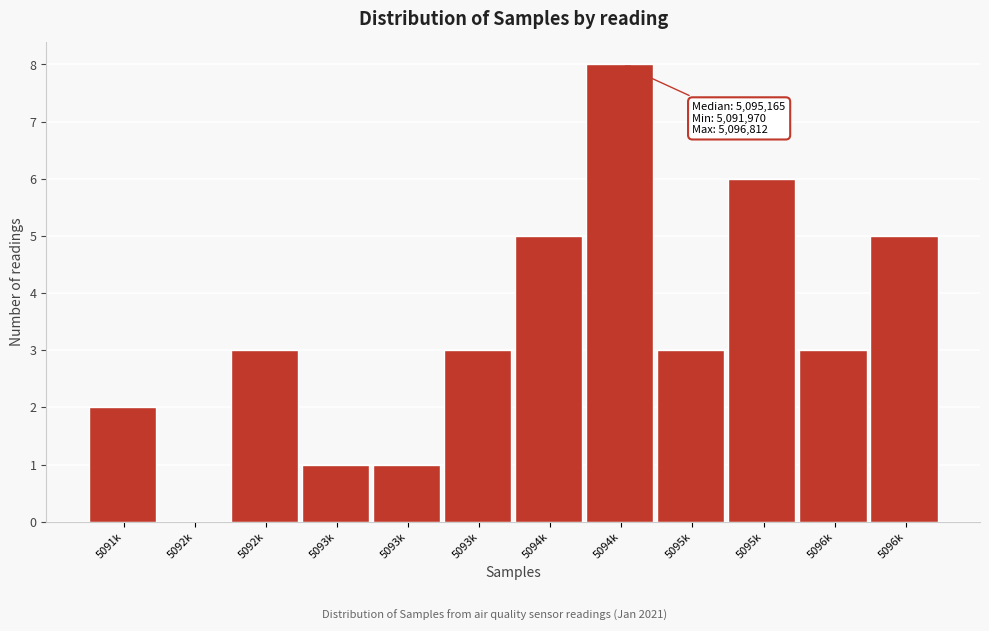

How many distinct data groups are displayed?

1